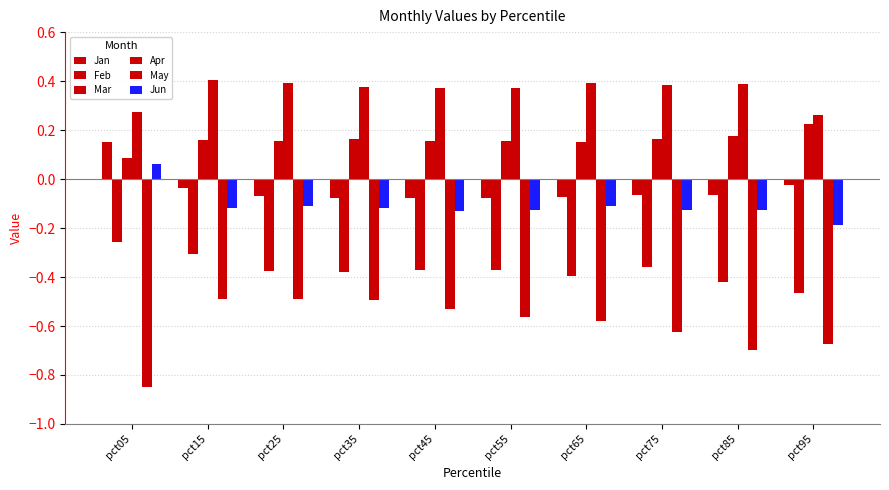

How many negative values does the Jan series have?

9